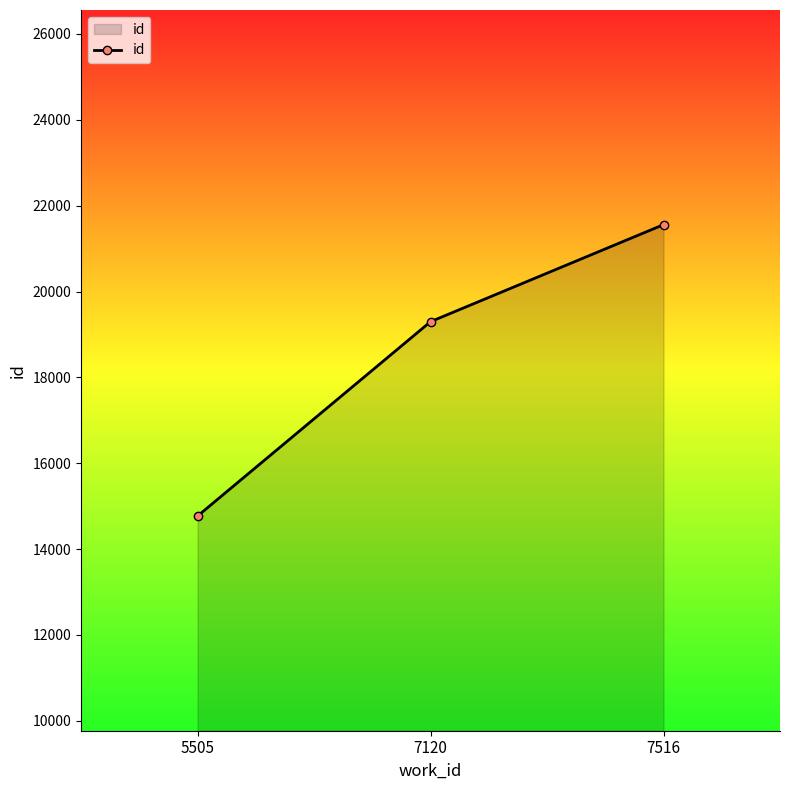

Rank the categories by value from highest to lowest.

7516, 7120, 5505